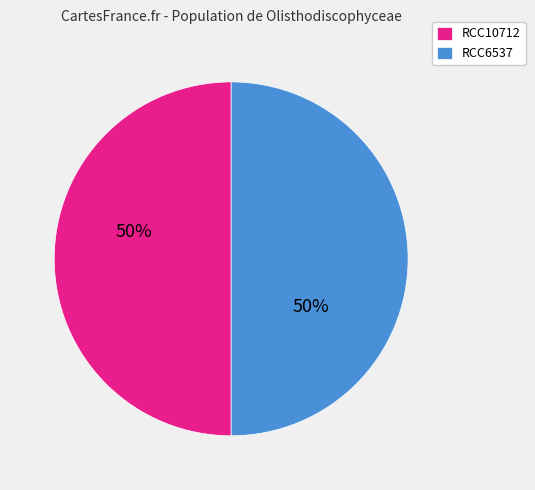

True or false: RCC6537 accounts for 50% of the total.

True